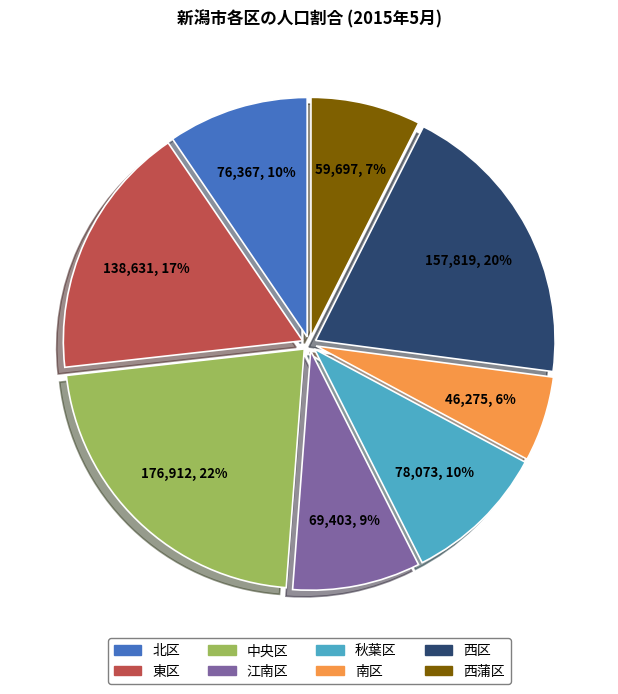

To the nearest percent, what is the combined percentage of 東区 and 南区?

23%